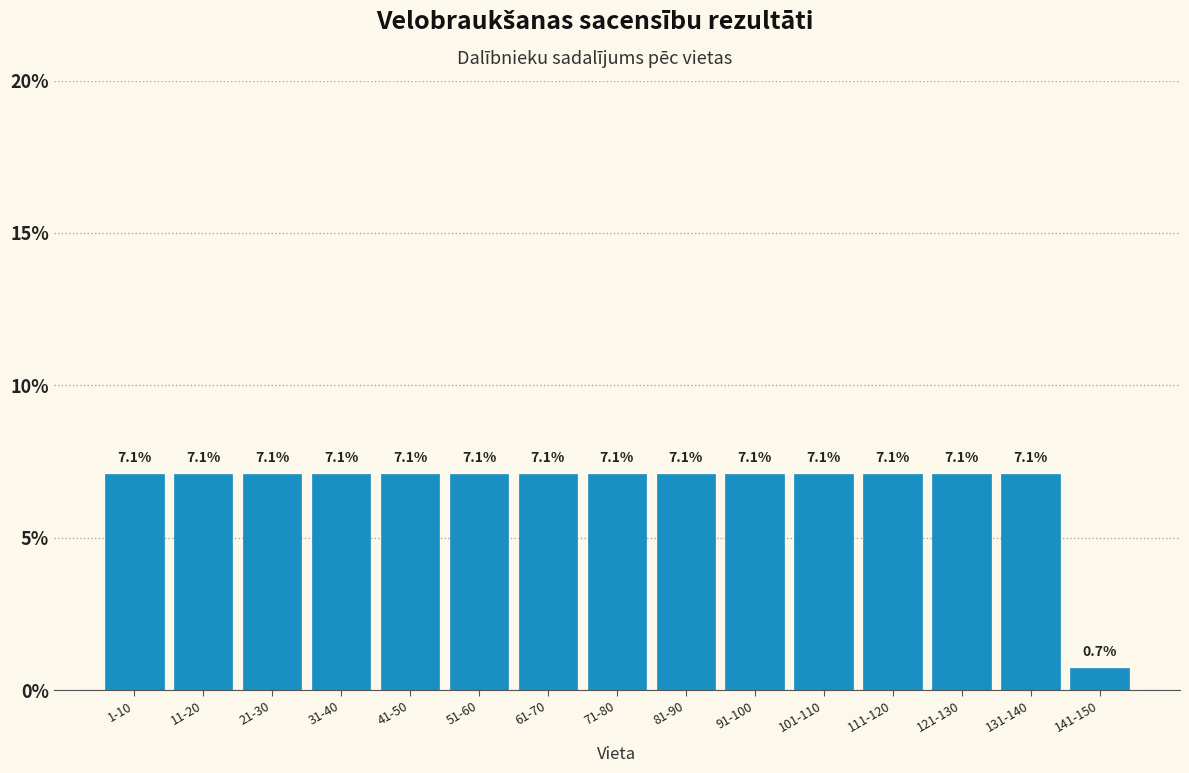

Reading left to right, list all the values displayed in this chart.

1-10=7.1	11-20=7.1	21-30=7.1	31-40=7.1	41-50=7.1	51-60=7.1	61-70=7.1	71-80=7.1	81-90=7.1	91-100=7.1	101-110=7.1	111-120=7.1	121-130=7.1	131-140=7.1	141-150=0.7